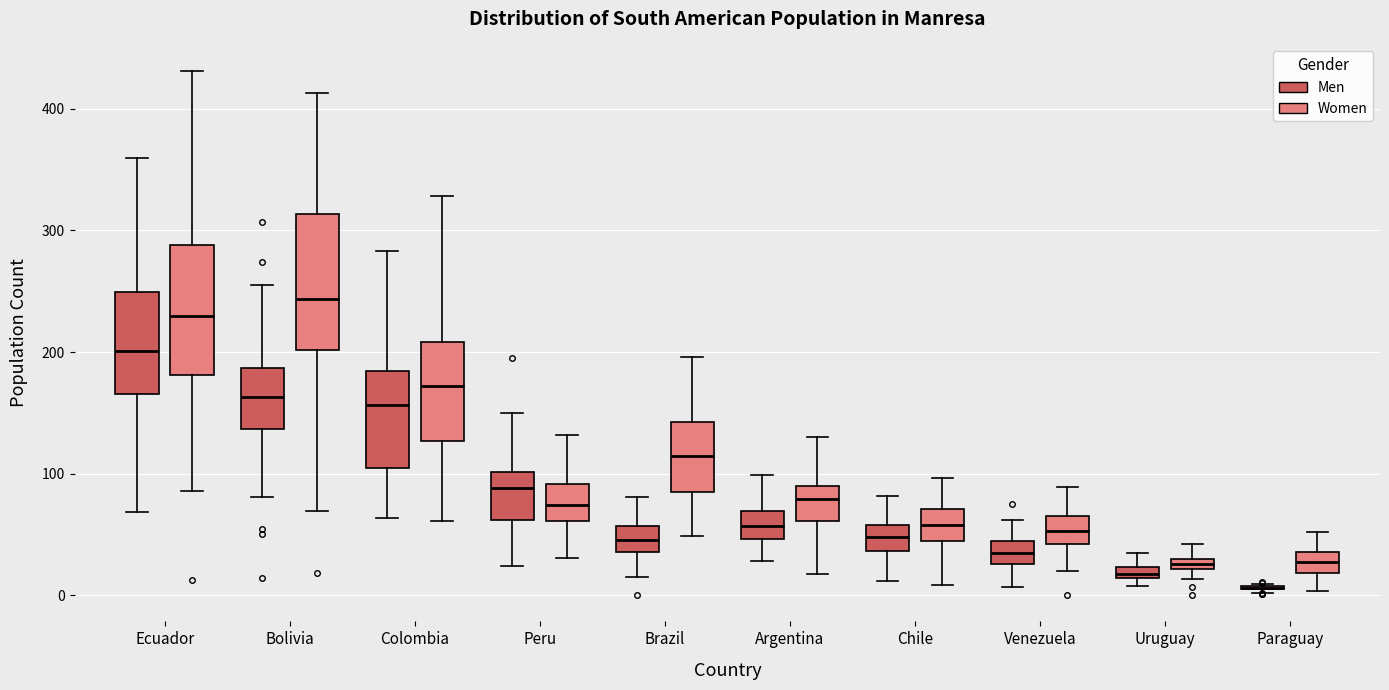

Where does the lower whisker of the box for Colombia (Men) end on the y-axis? The values are not printed on the chart, so give them approximately, as read against the axis.

60